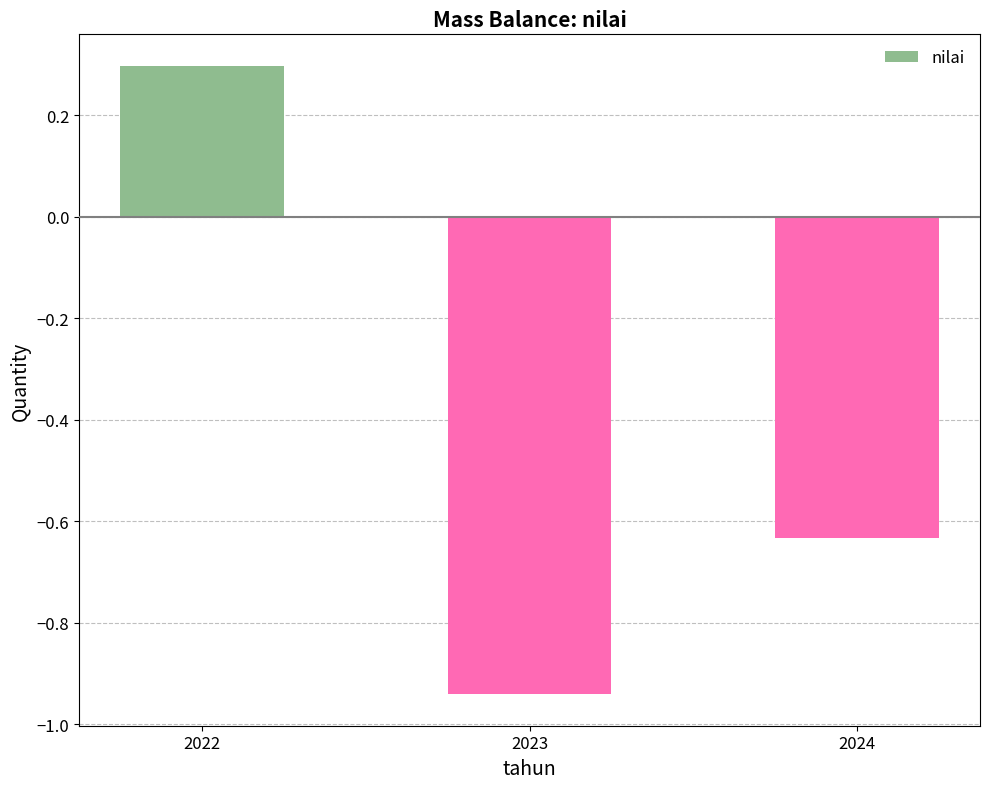

Rank the categories by value from highest to lowest.

2022, 2024, 2023